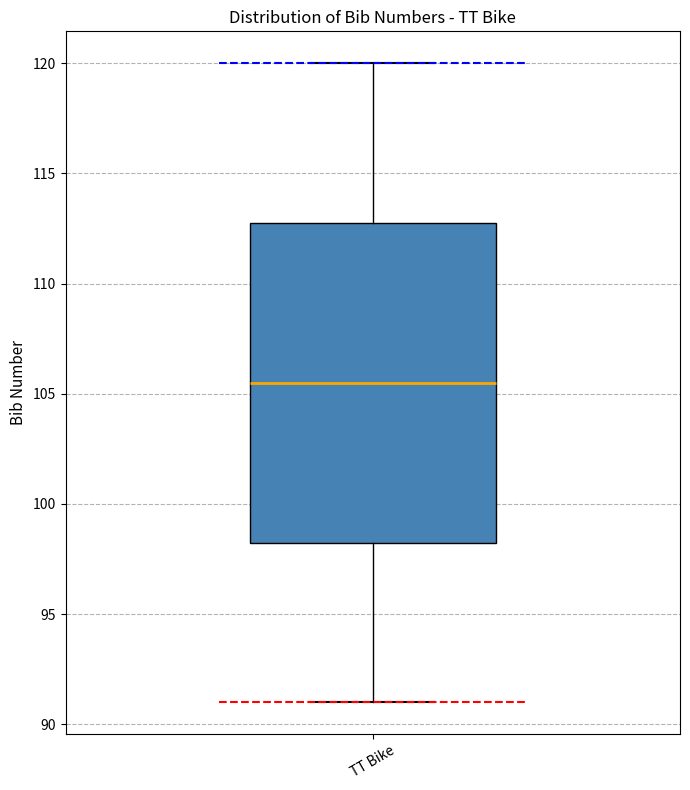

Transcribe this box plot: give where the median line is, the range the box spans, and where the two whiskers end, as read against the y-axis. The values are not printed on the chart, so give them approximately, as read against the axis.

median 105.5, box 98.5 to 113.0, whiskers 91.0 to 120.0